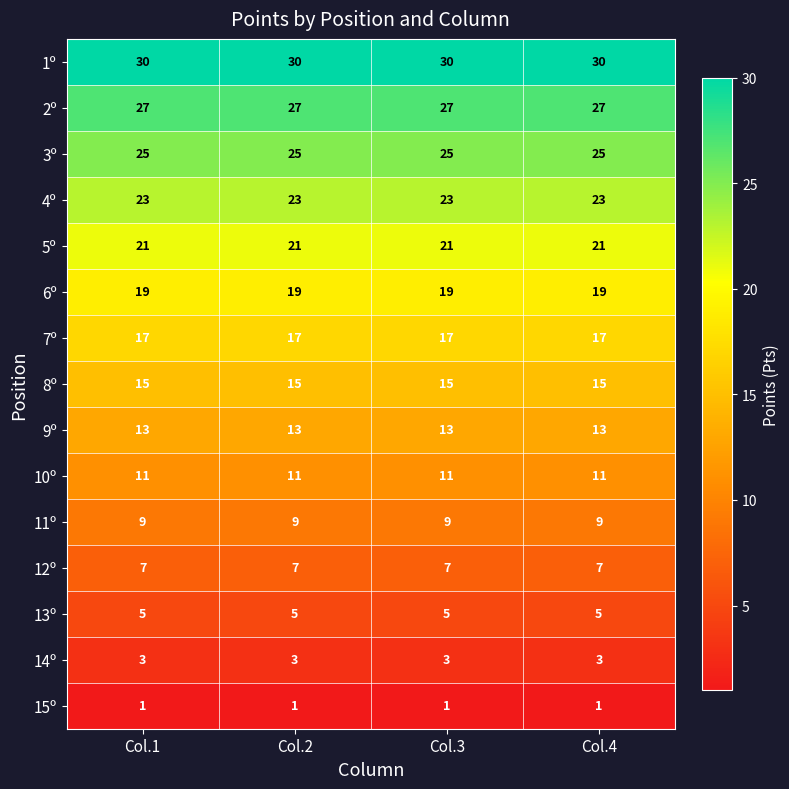

What is the spread (max minus min) of values at Col.1?

29